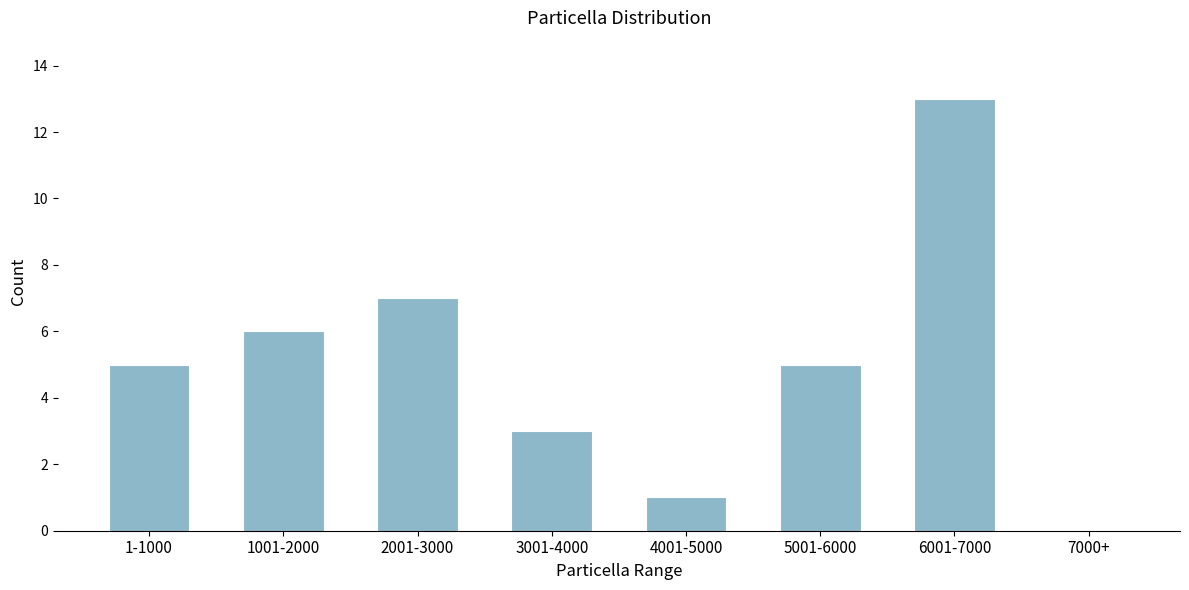

Reading left to right, transcribe all the data shown in this chart.

1-1000=5	1001-2000=6	2001-3000=7	3001-4000=3	4001-5000=1	5001-6000=5	6001-7000=13	7000+=0